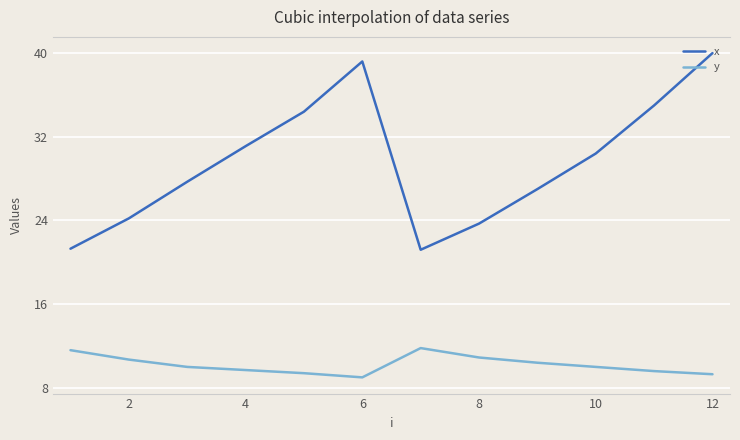

Count the y values in the range 9 to 10.

7